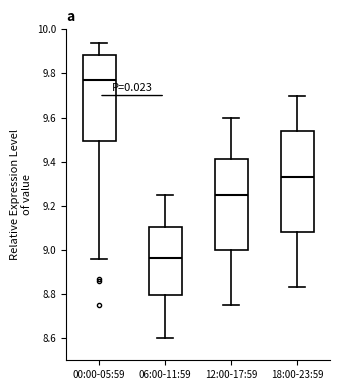

Which box has the lowest median line?

06:00-11:59